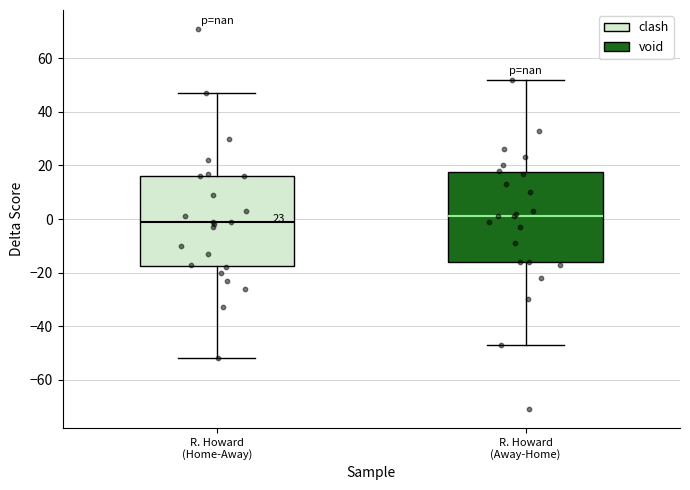

Reading left to right, read every box against the y-axis: the position of its median line, the range the box covers, and the ends of its whiskers. The values are not printed on the chart, so give them approximately, as read against the axis.

R. Howard (Home-Away): median 0, box -18 to 16, whiskers -52 to 48
R. Howard (Away-Home): median 2, box -16 to 18, whiskers -46 to 52